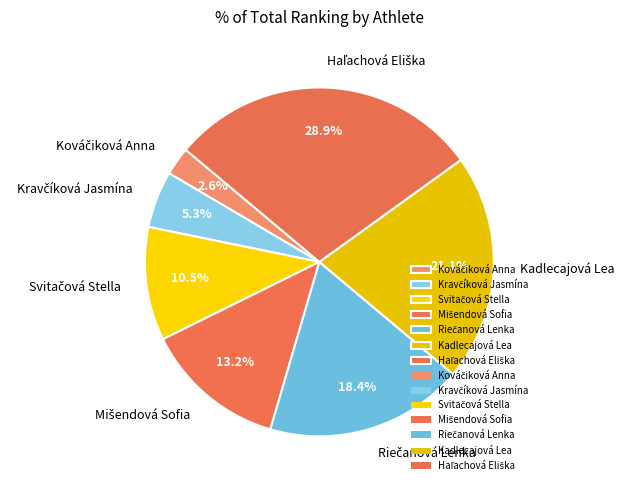

What portion of the pie excludes Kadlecajová Lea?

78.9%